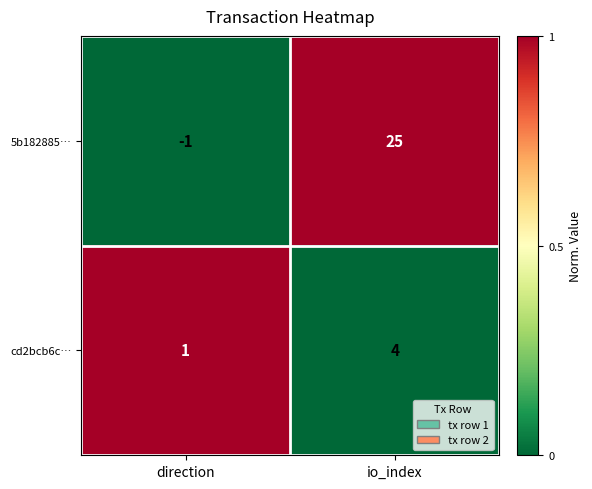

What is the difference between the highest and lowest values at io_index?

21